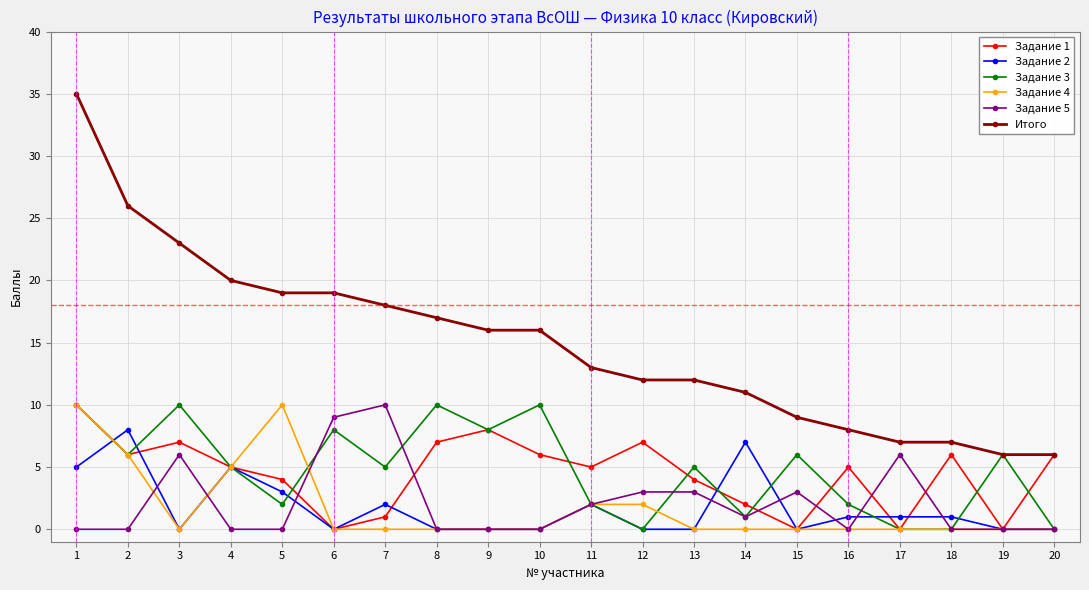

Which series has the largest total across all categories?

Итого